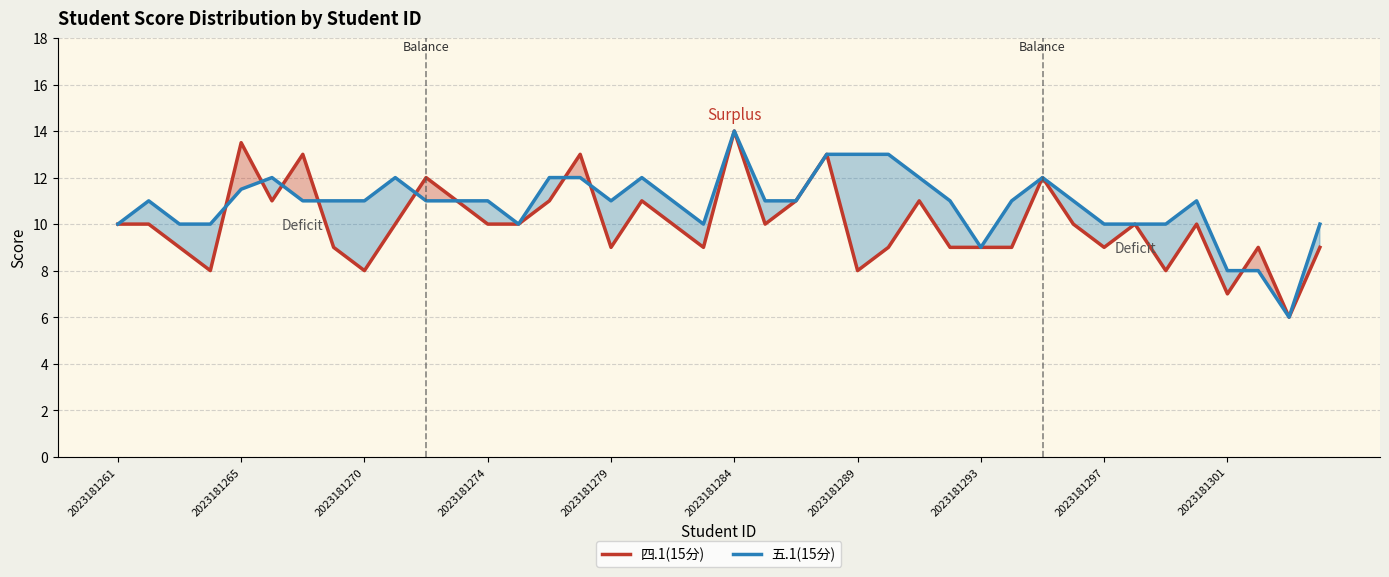

Which series has the largest total across all categories?

五.1(15分)